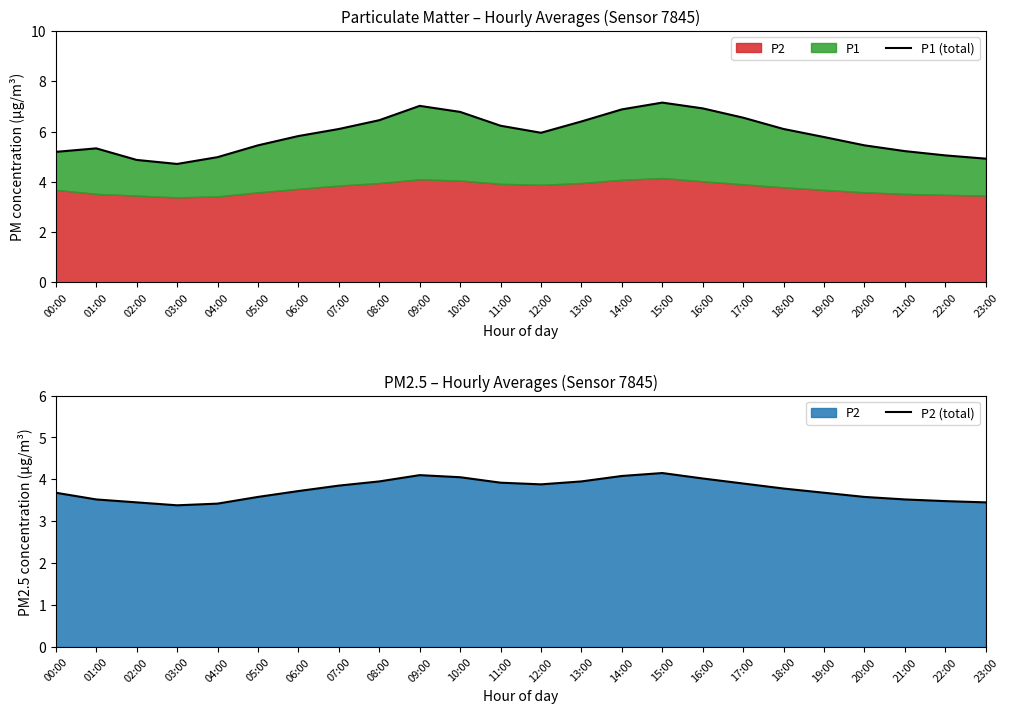

What is the label of the 15th point from the left?

14:00